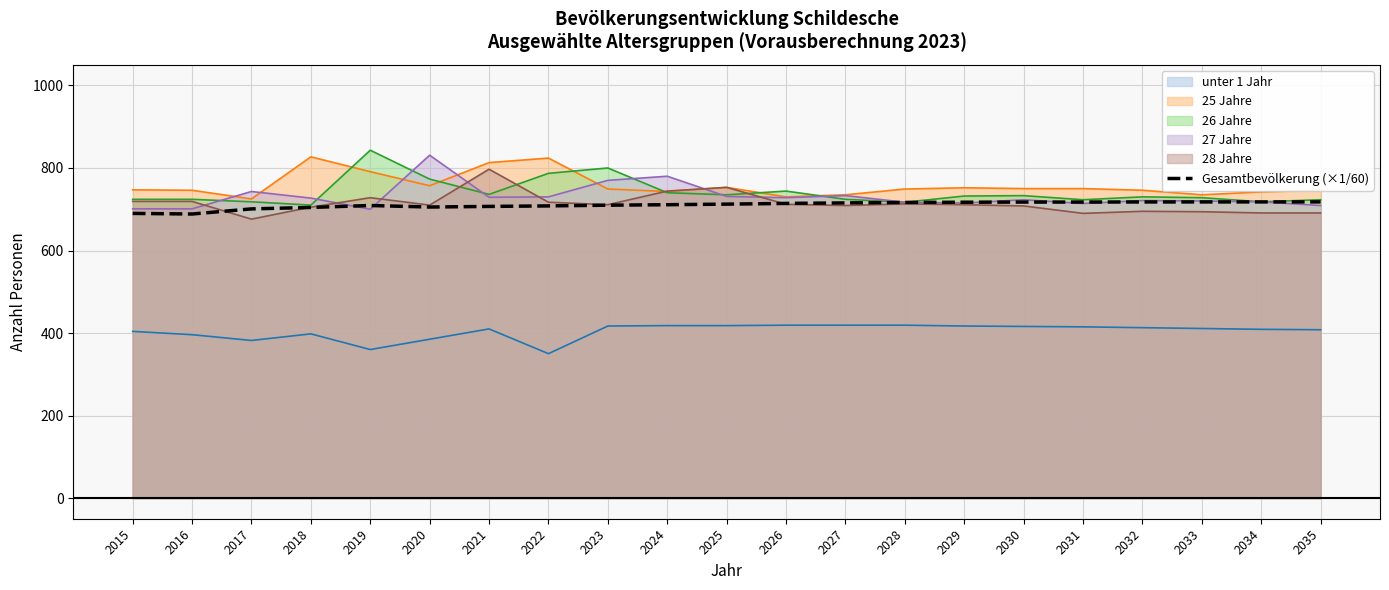

What is the difference between the highest and lowest values at 2016?

350.0